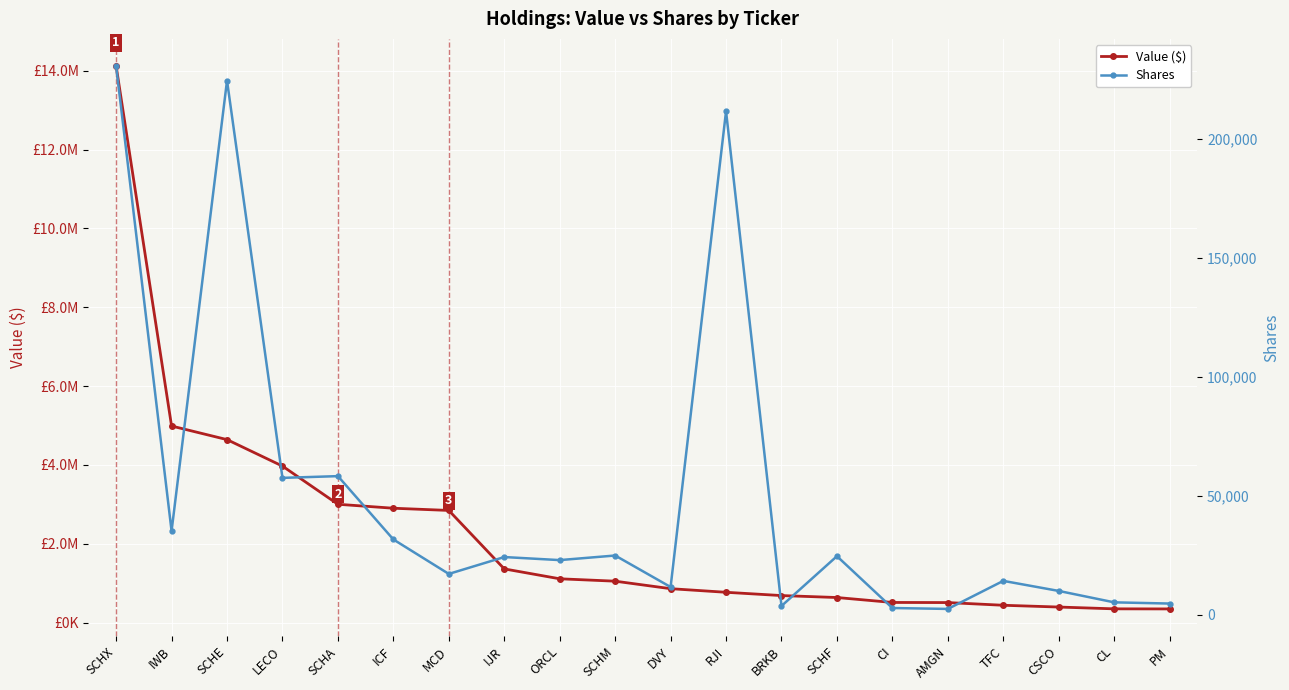

What is the maximum value shown in the chart?

14117985